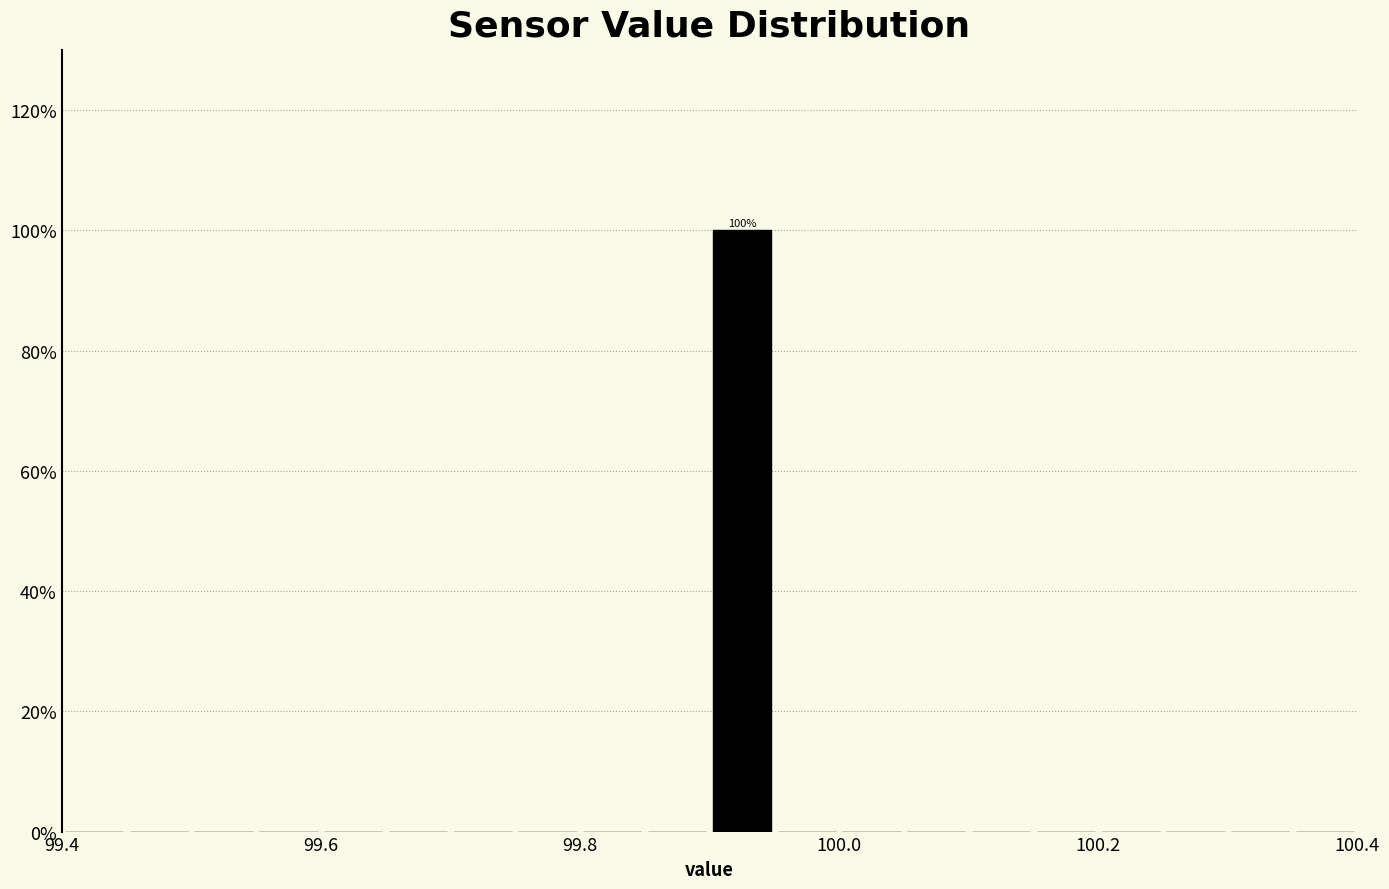

Read against the x-axis, roughly where is the centre of the tallest bar?

99.92